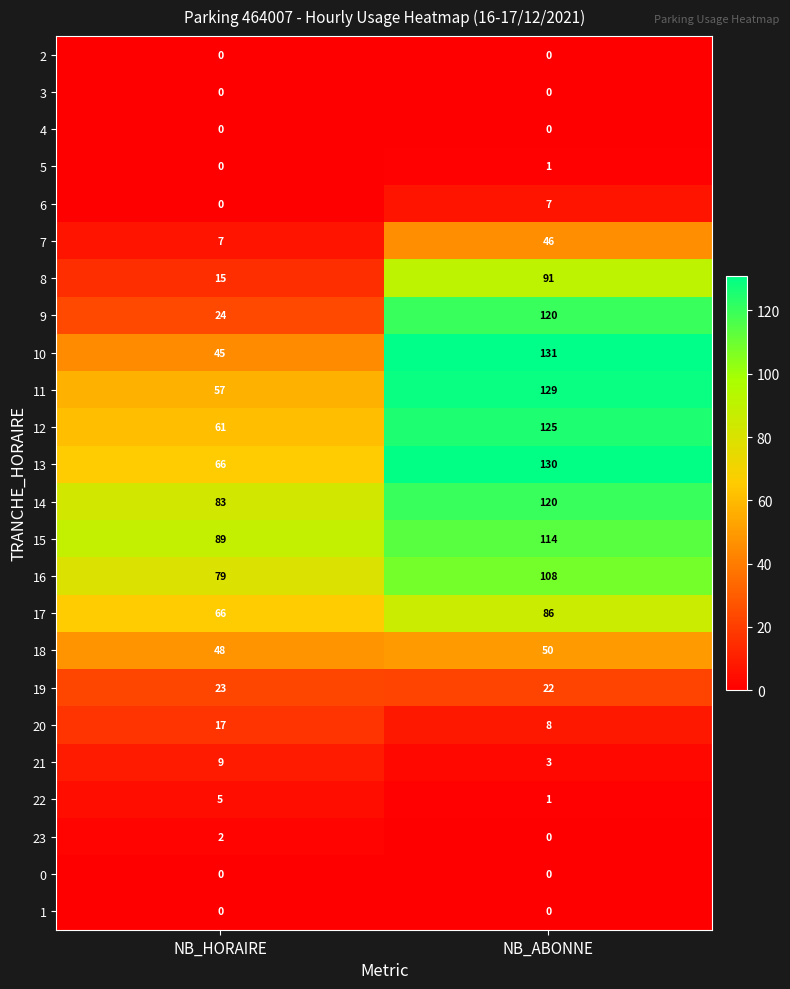

How many data points does each series have?

2